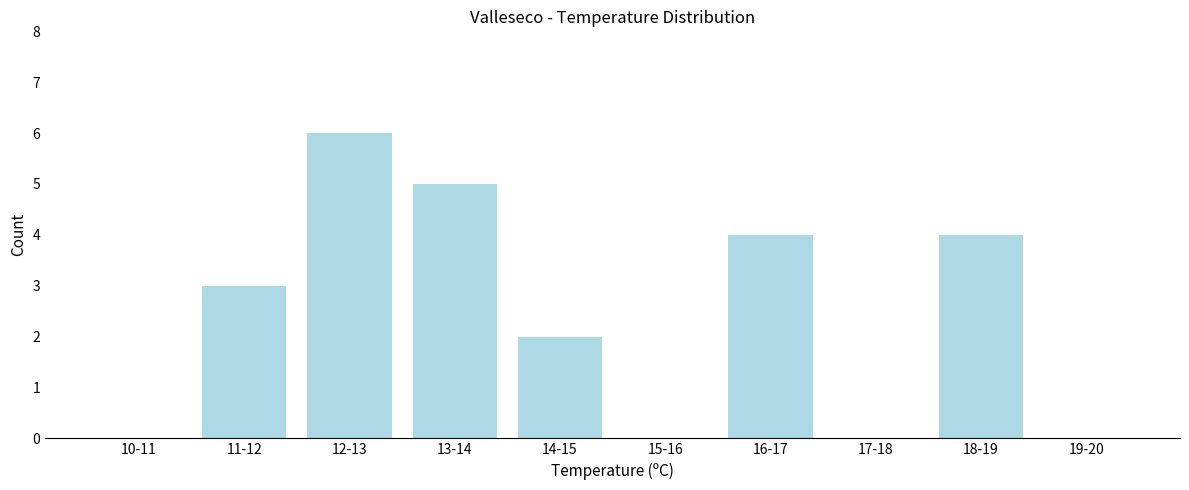

Reading left to right, extract all data points from this chart.

10-11=0	11-12=3	12-13=6	13-14=5	14-15=2	15-16=0	16-17=4	17-18=0	18-19=4	19-20=0